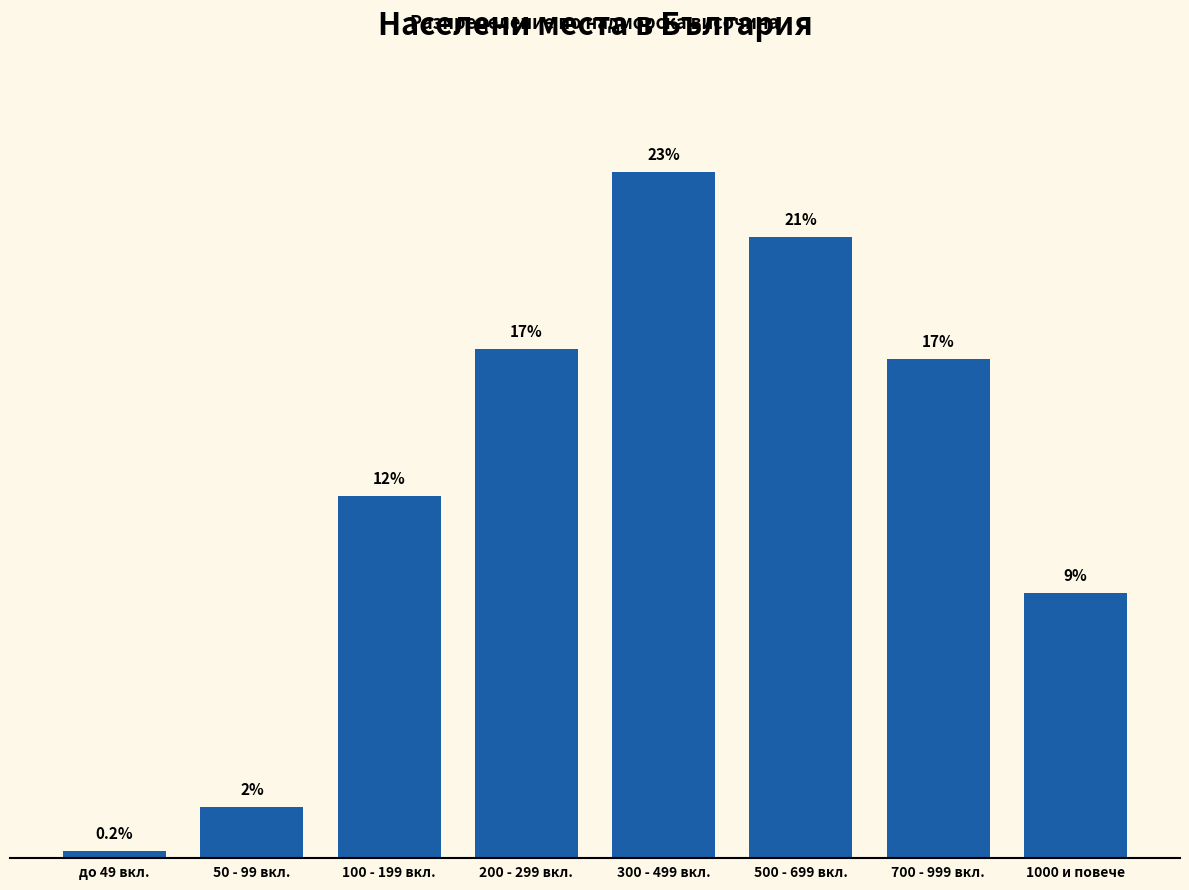

Which category has the lowest value across all series?

до 49 вкл.